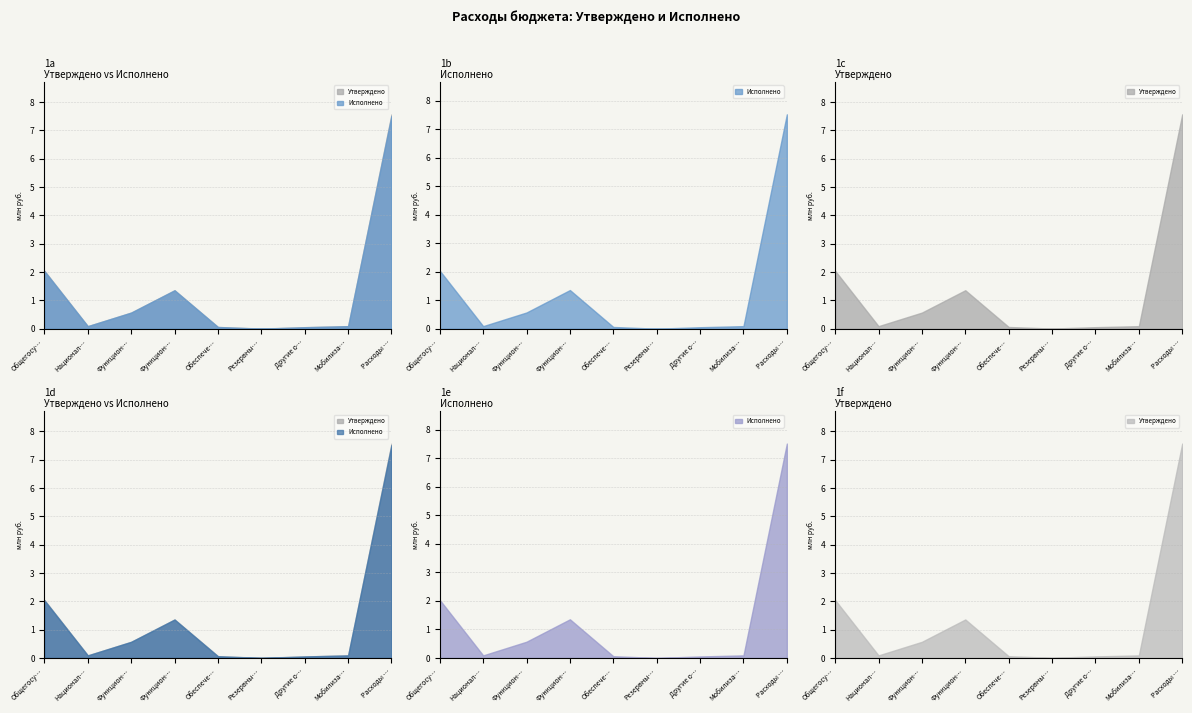

What is the approximate value of Утверждено at Функционирование Правительства?

1357261.0